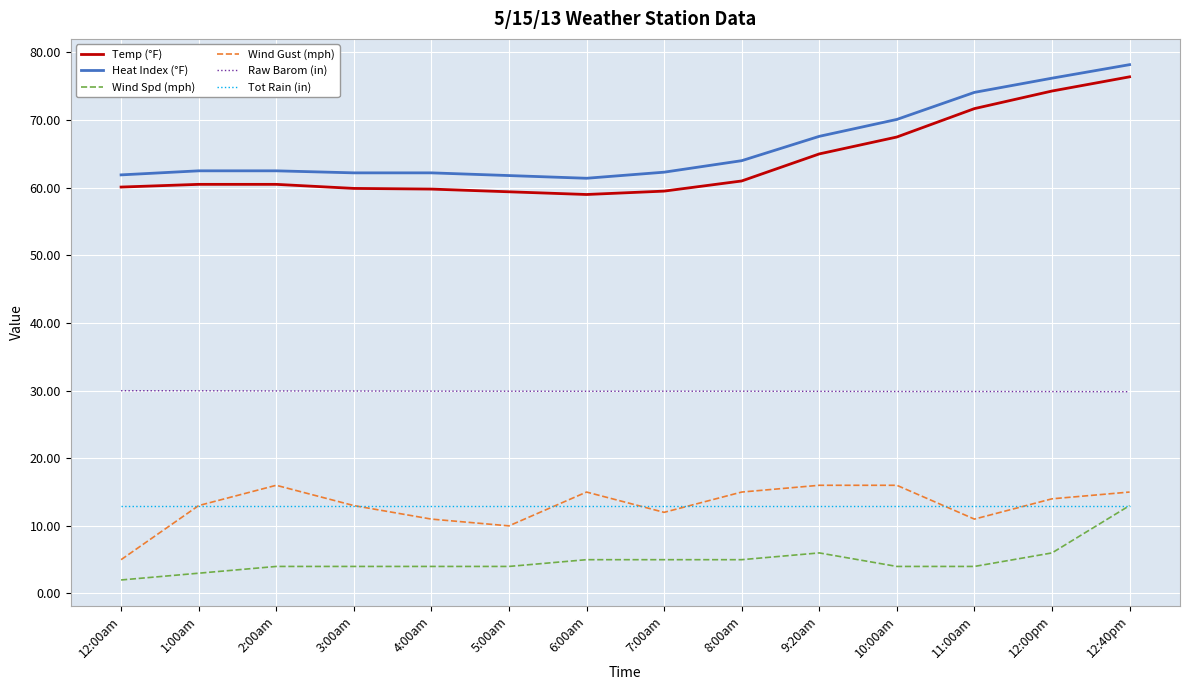

What is the highest value of the Temp (°F) series?

76.4